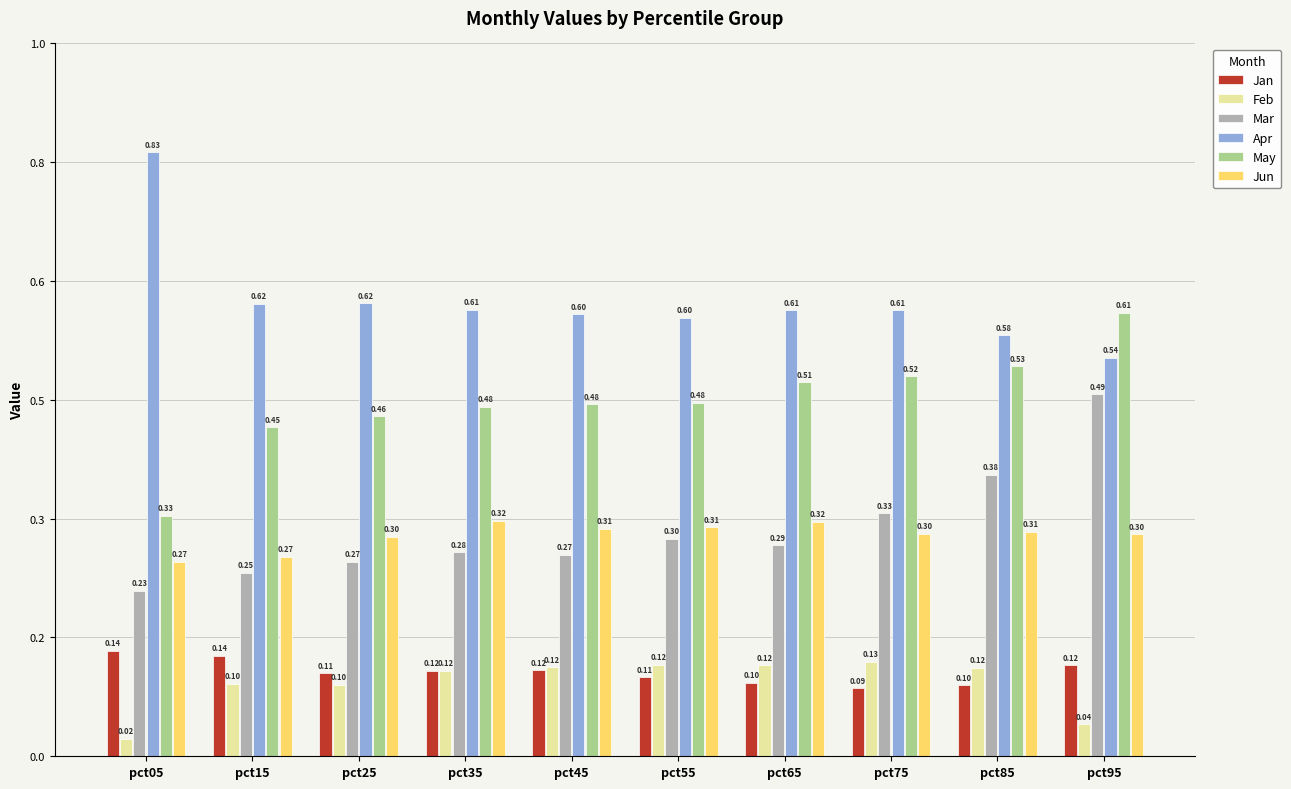

What is the sum of all Jan values?

1.2